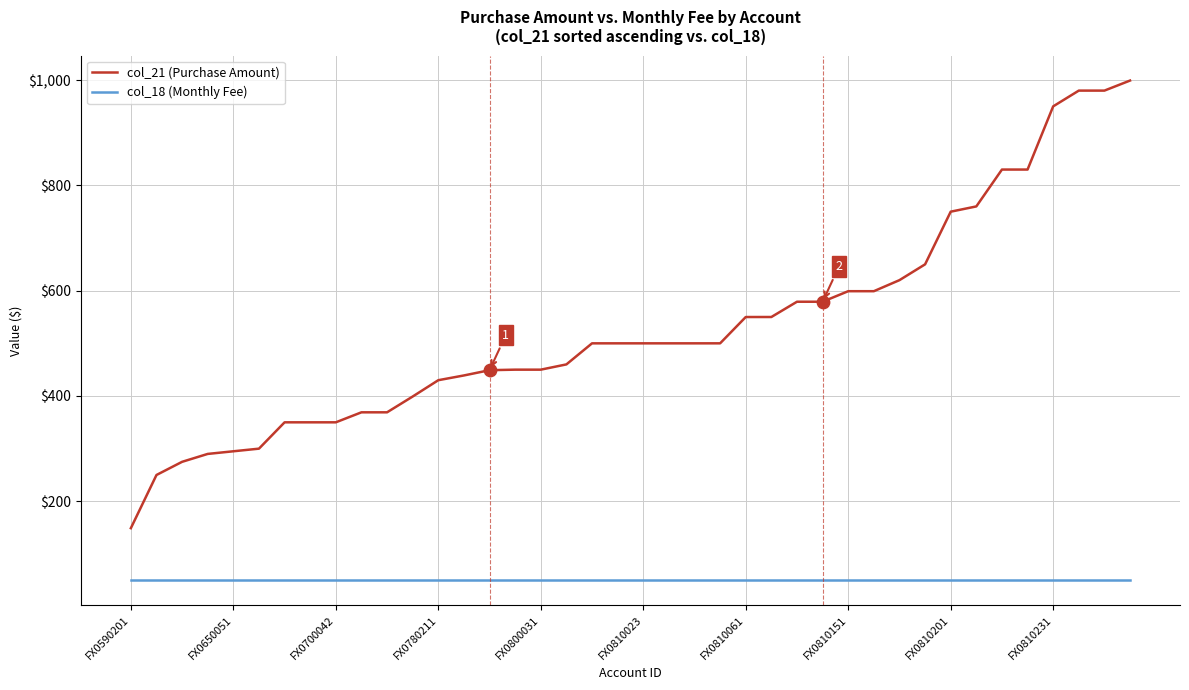

Which series has the largest total across all categories?

col_21 (Purchase Amount)